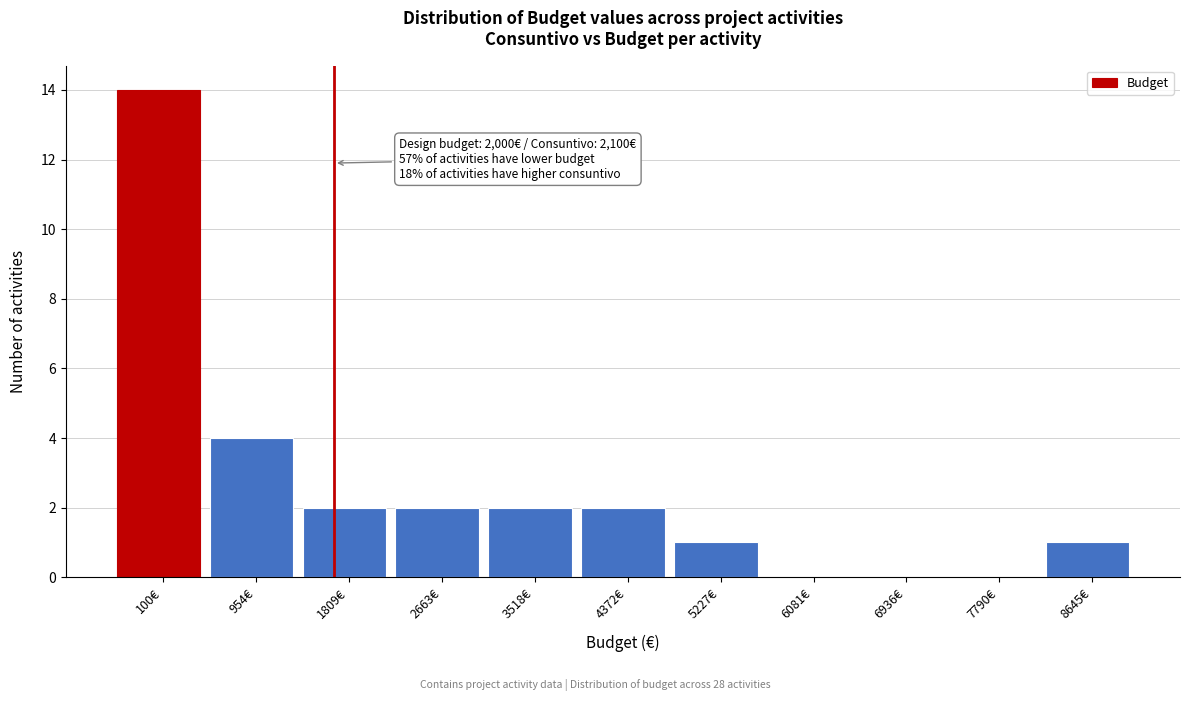

Reading left to right, extract all data points from this chart.

100€=14	954€=4	1809€=2	2663€=2	3518€=2	4372€=2	5227€=1	6081€=0	6936€=0	7790€=0	8645€=1